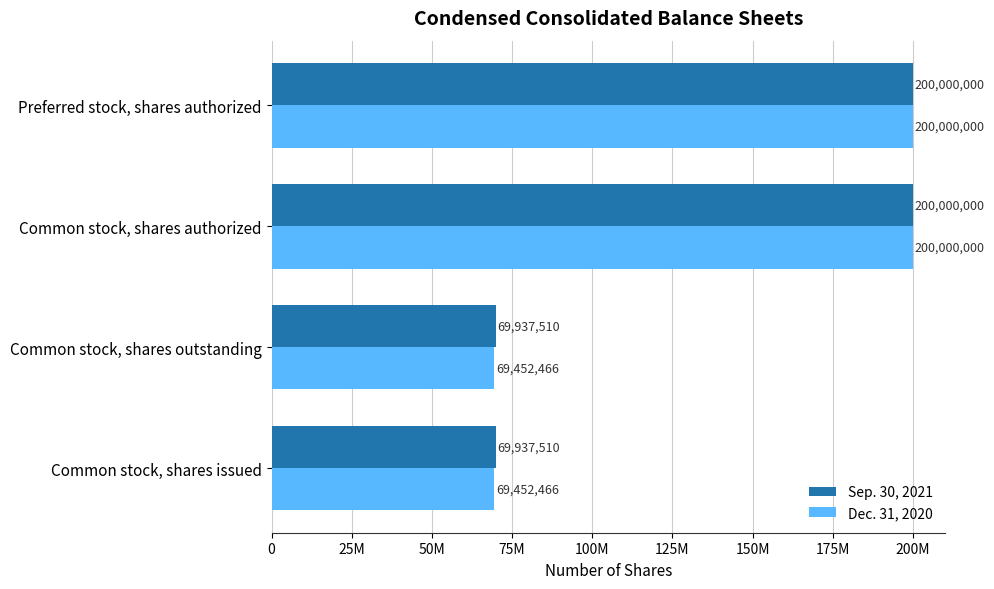

What are all the series names shown in the legend?

Sep. 30, 2021, Dec. 31, 2020